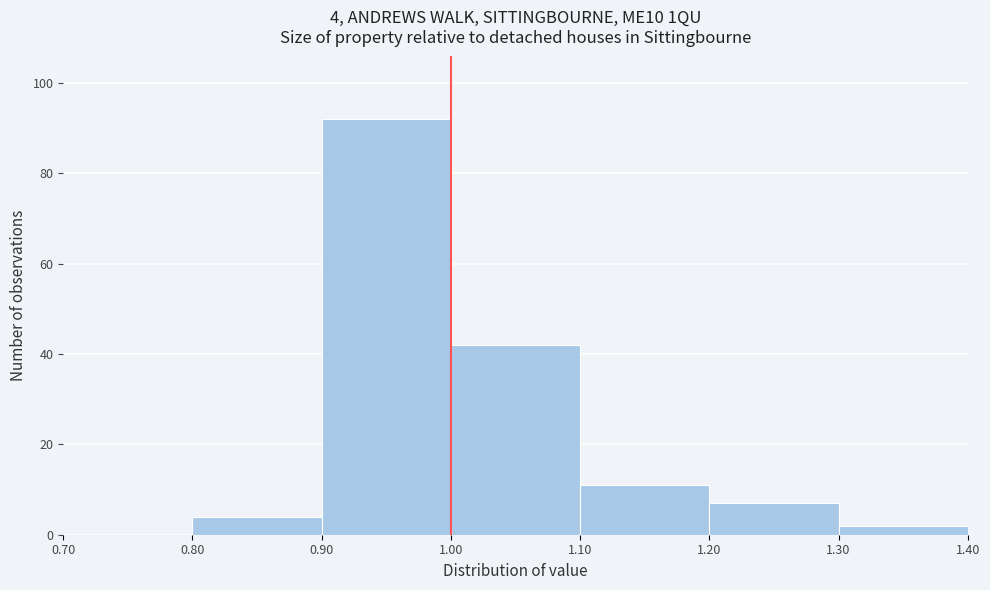

Which range on the x-axis has the tallest bar?

0.90 to 1.00